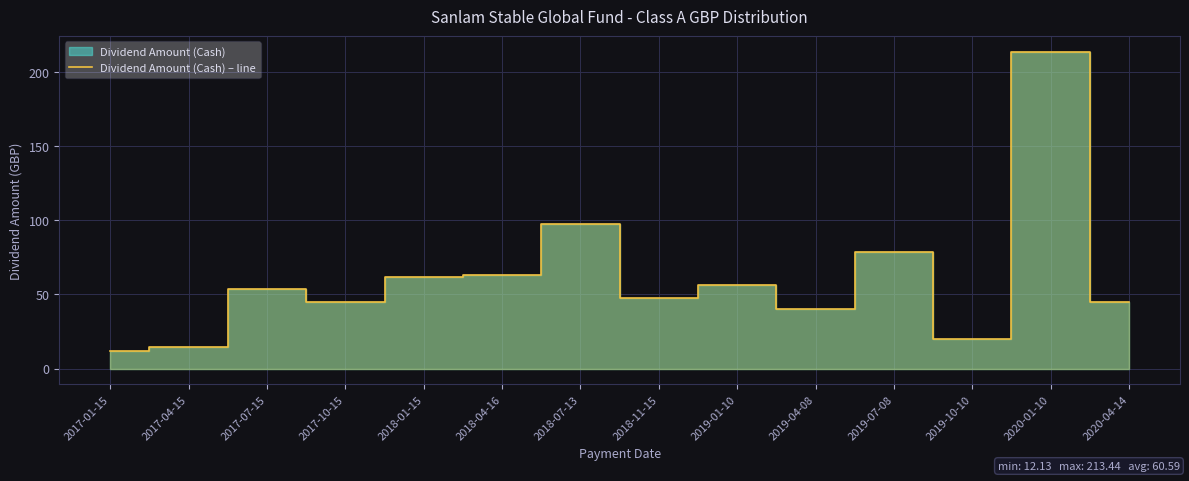

What is the difference between the maximum and minimum values?

201.3